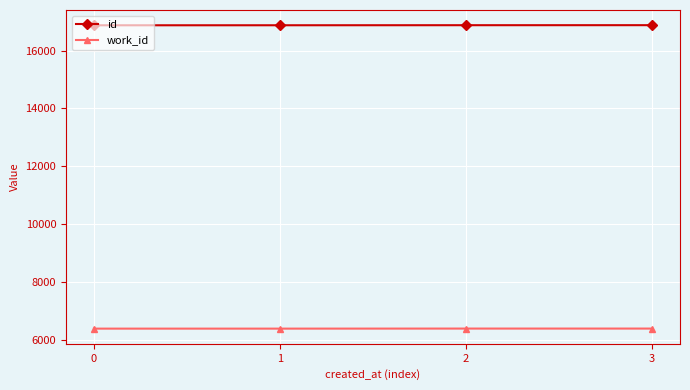

Is the value of work_id at 1 greater than the value of id at 3?

No